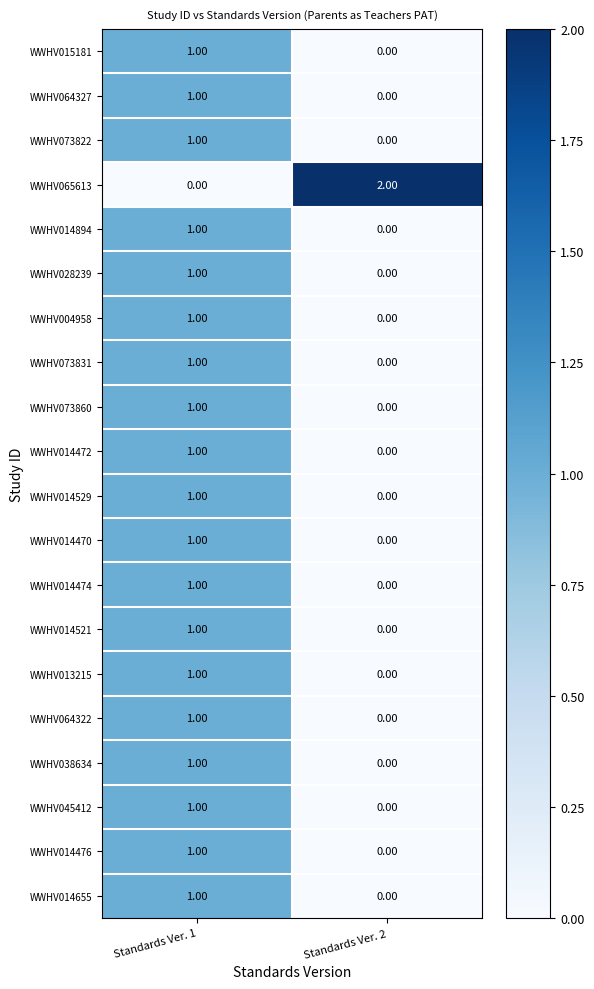

List the labels in order of WWHV015181 value, largest first.

Standards Ver. 1, Standards Ver. 2